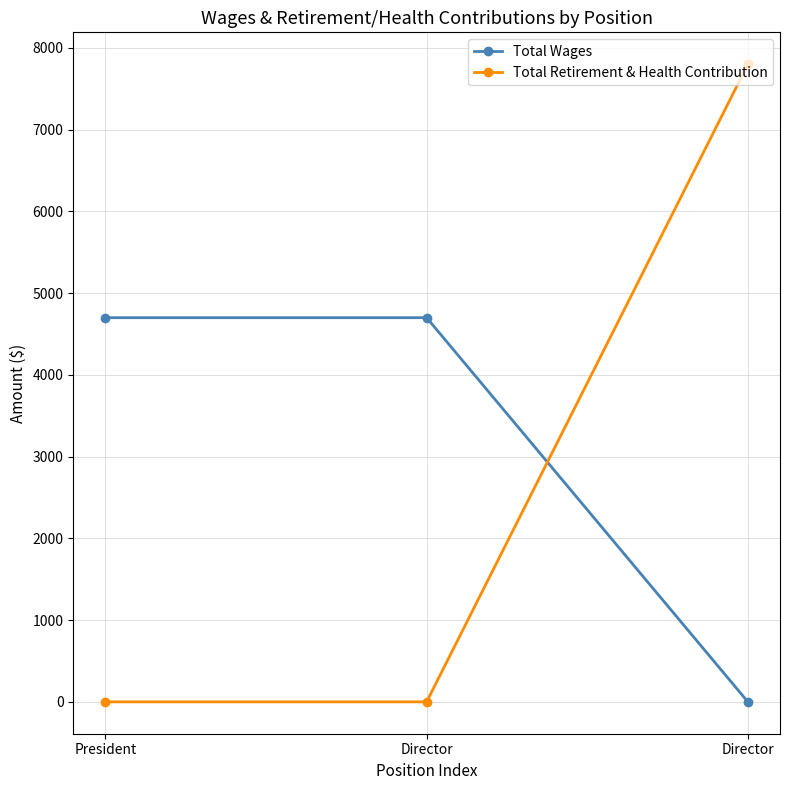

What is the label of the 2nd point from the right?

Director